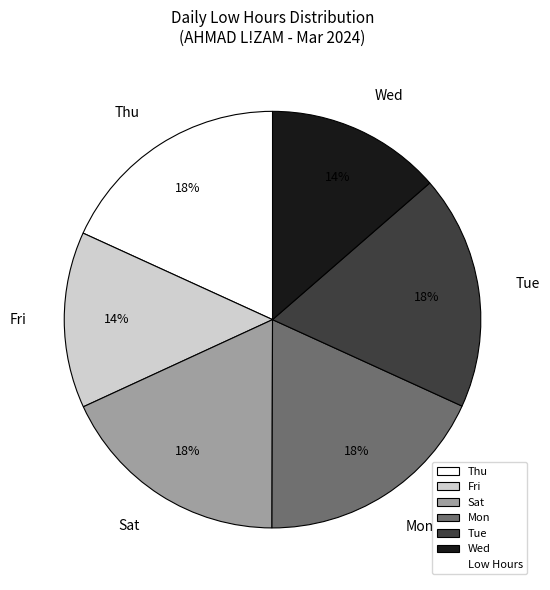

What percentage is the Fri slice, to the nearest percent?

14%